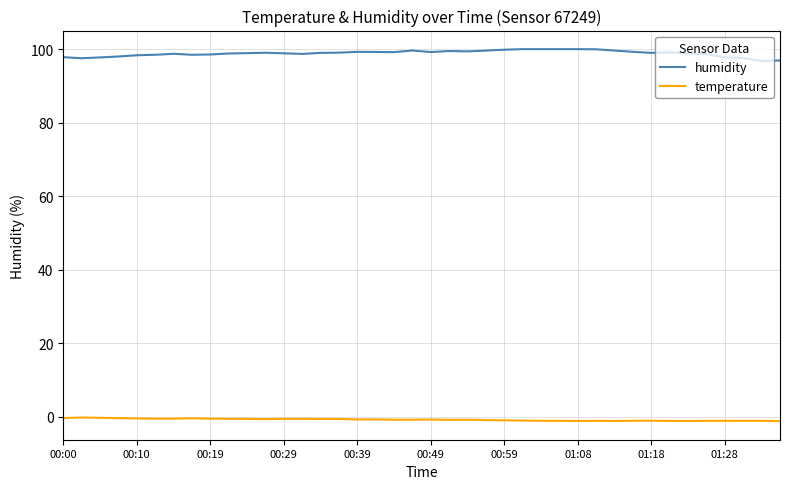

List the series in order of their overall mean, highest first.

humidity, temperature